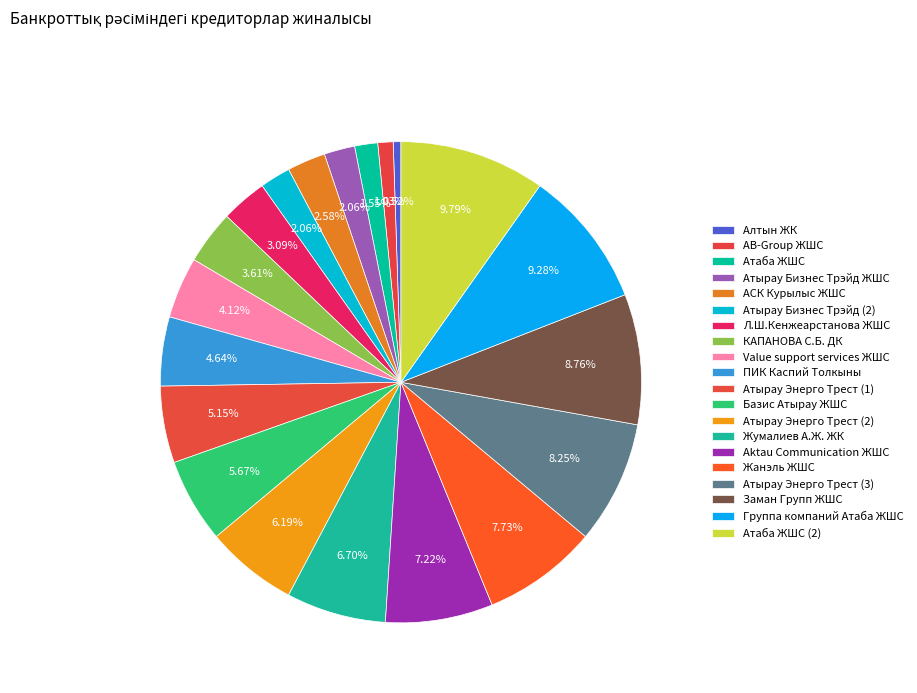

How many slices are in this pie chart?

20